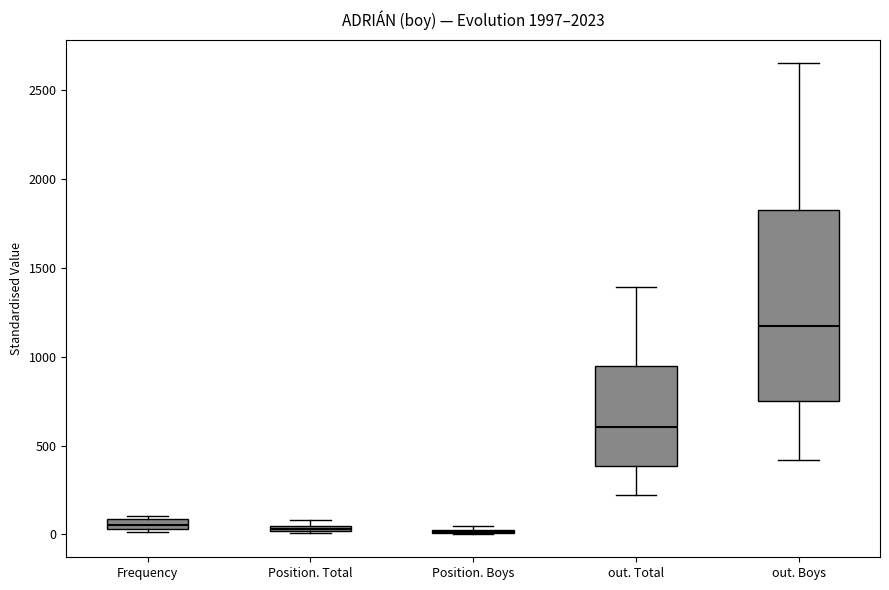

Which box is the tallest, from its lower edge to its upper edge?

out. Boys